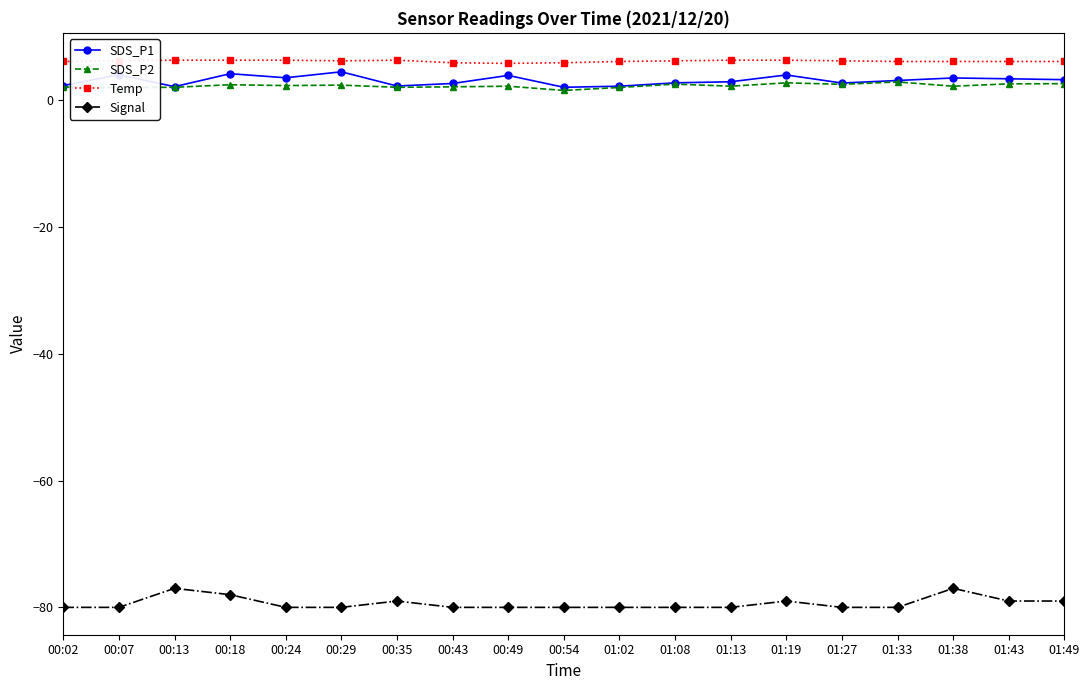

What position from the right is 01:49?

1